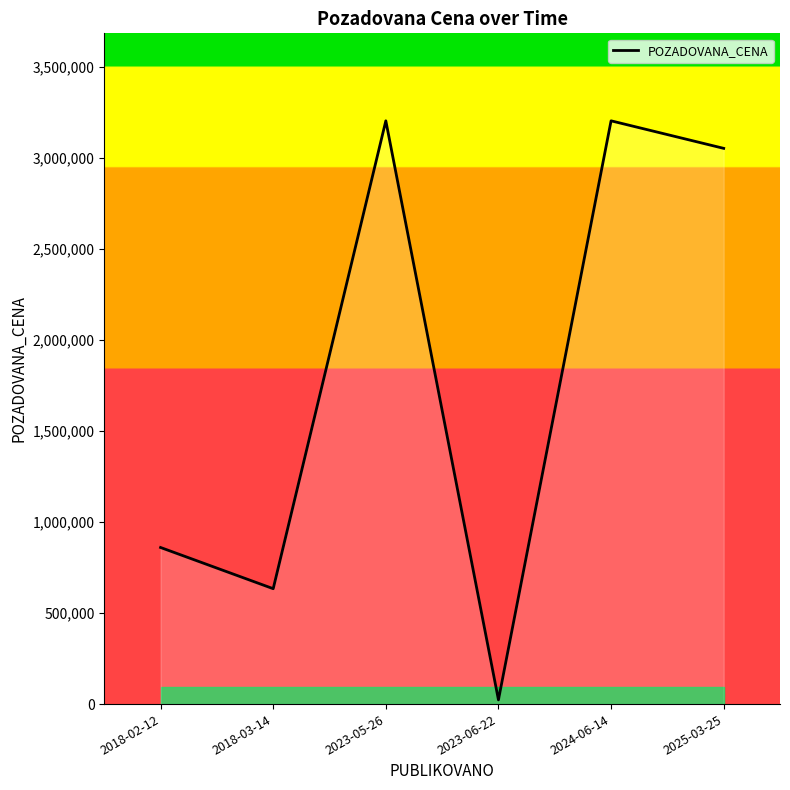

At which category does the chart reach its minimum across all series?

2023-06-22